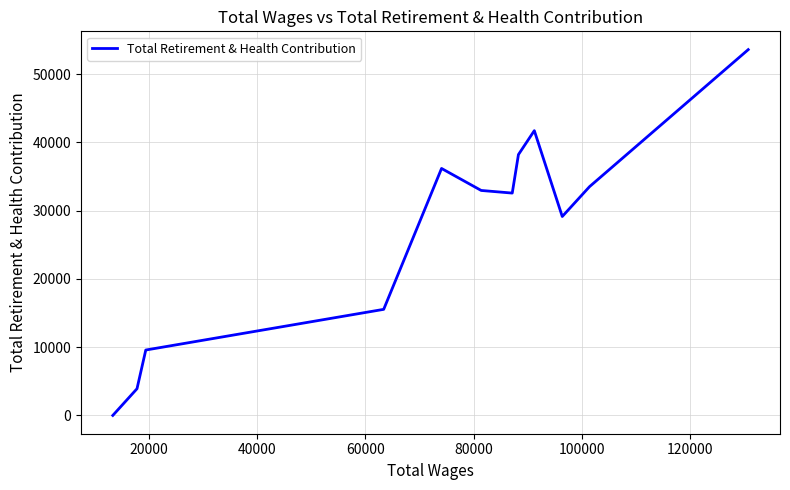

What is the sum of all values?

326809